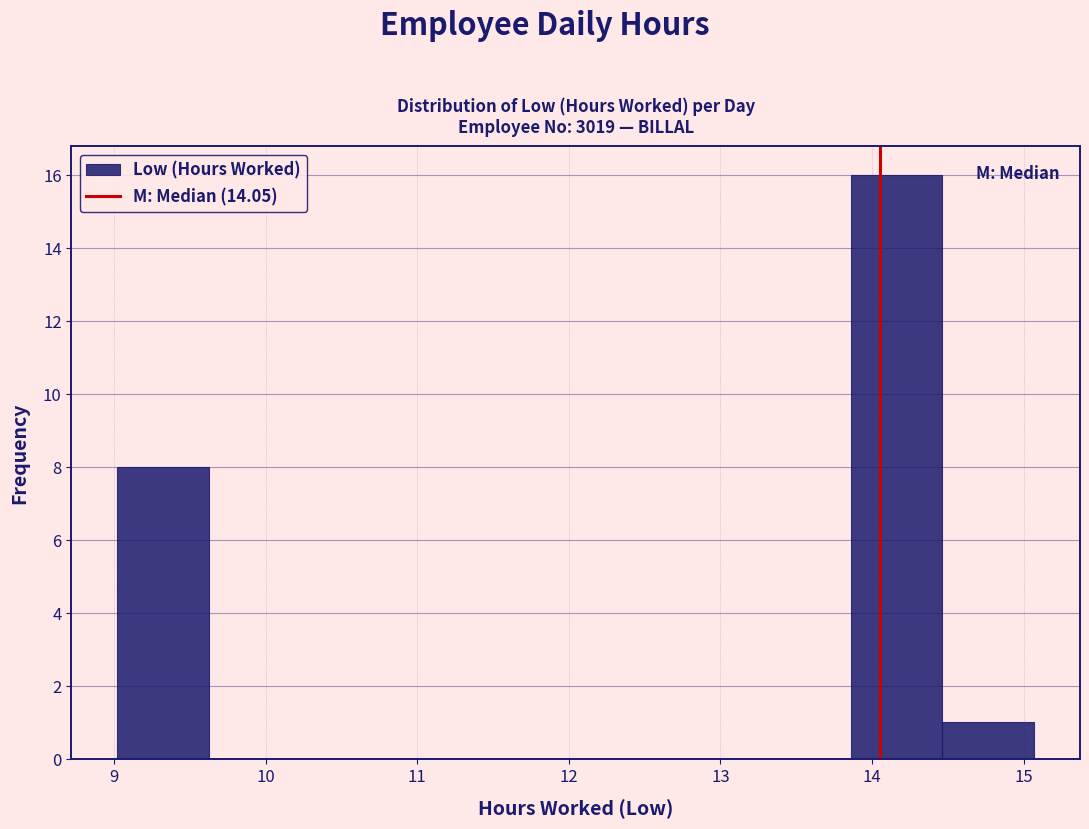

Which range on the x-axis has the tallest bar?

13.9 to 14.5